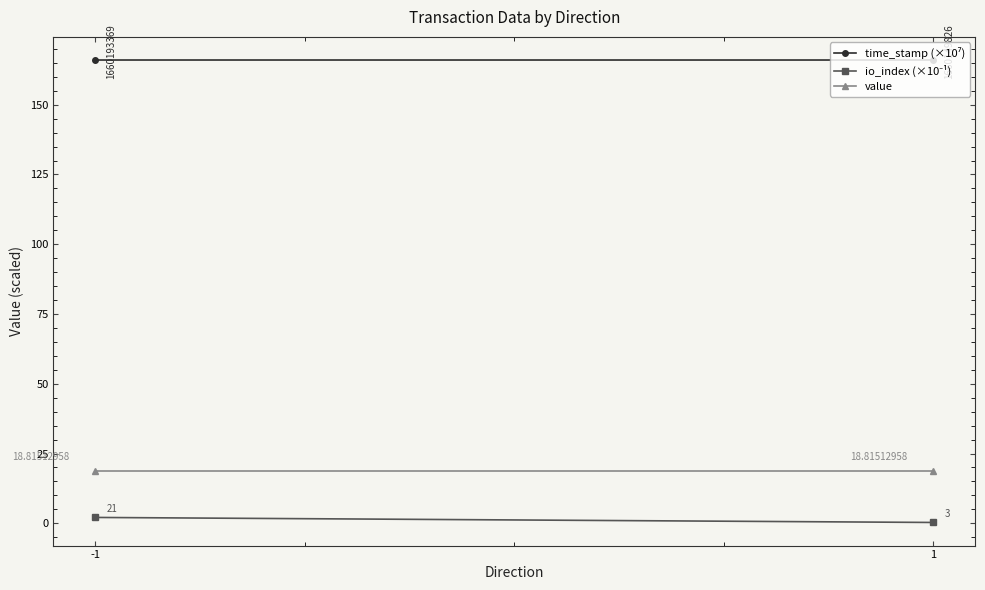

Is it true that value equals 26.1 at 1?

False